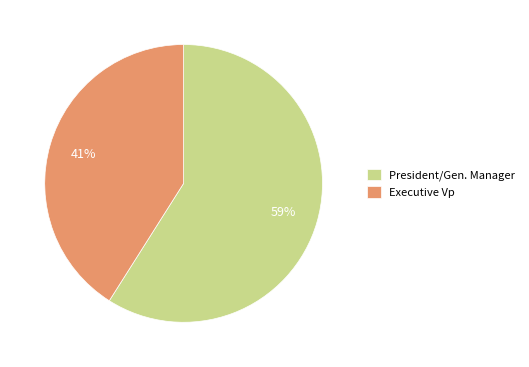

Rank the categories by value from highest to lowest.

President/Gen. Manager, Executive Vp